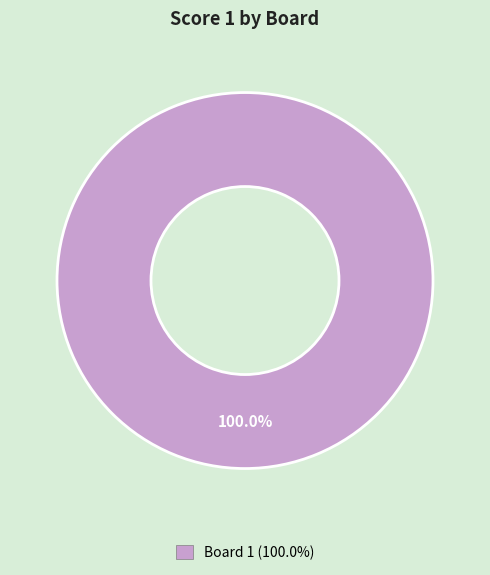

Is there a majority slice in this chart?

Yes